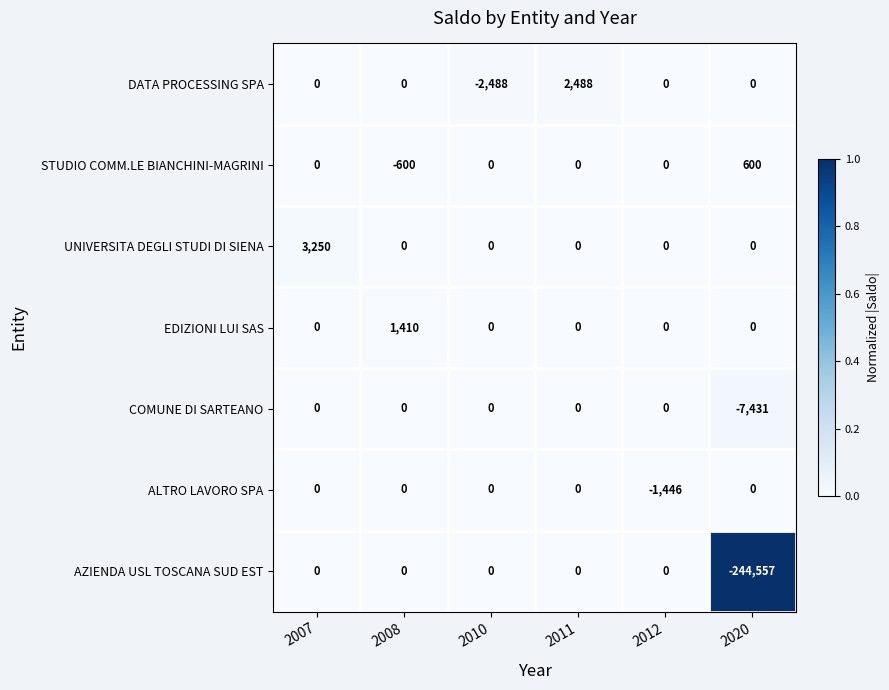

Which category has the highest value in the STUDIO COMM.LE BIANCHINI-MAGRINI series?

2020